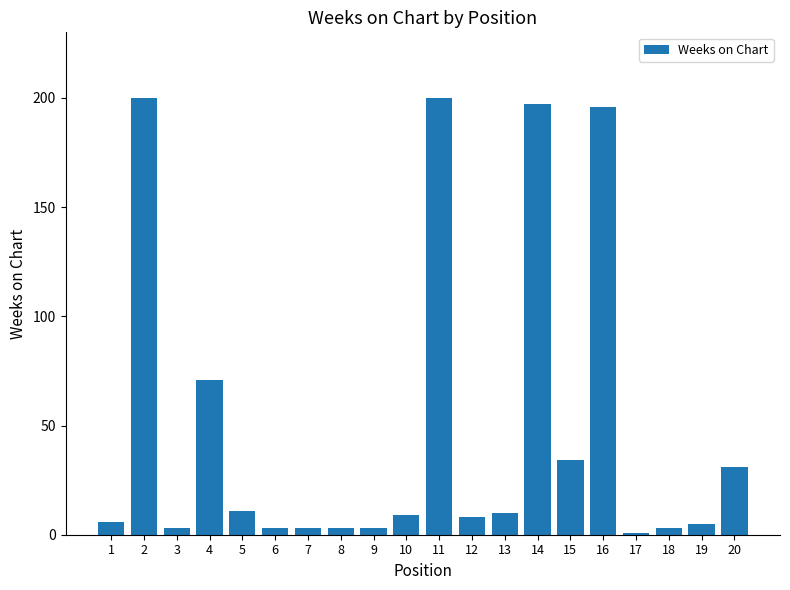

Is it true that the value at 16 is 196?

True